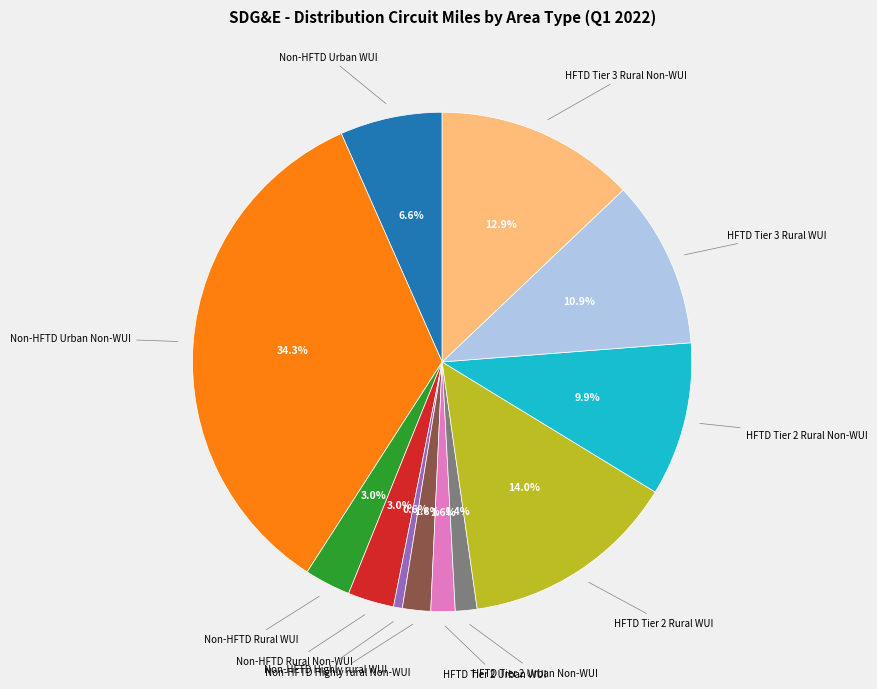

To the nearest percent, what is the difference between the largest and smallest slice percentages?

34%